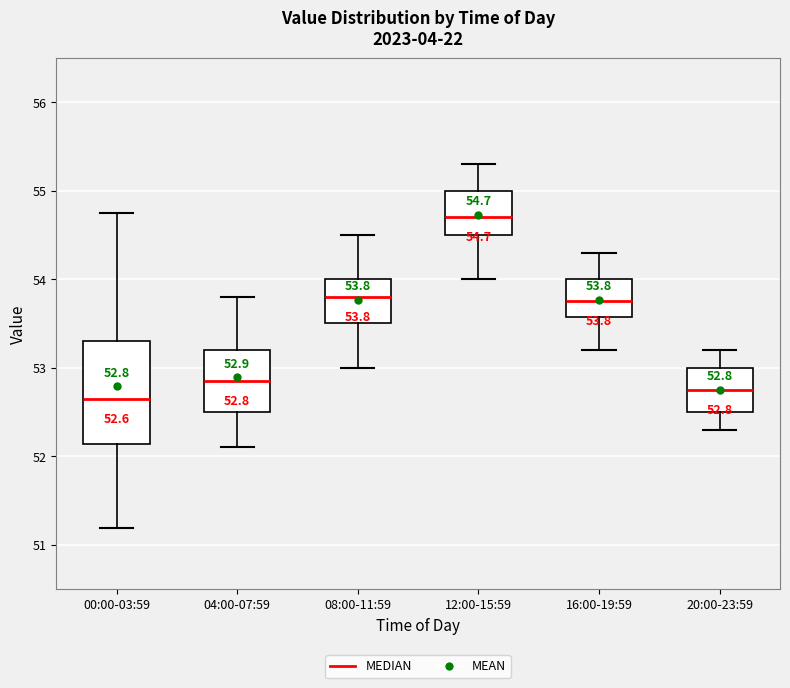

Comparing the boxes themselves (not the whiskers), which one is the tallest?

00:00-03:59